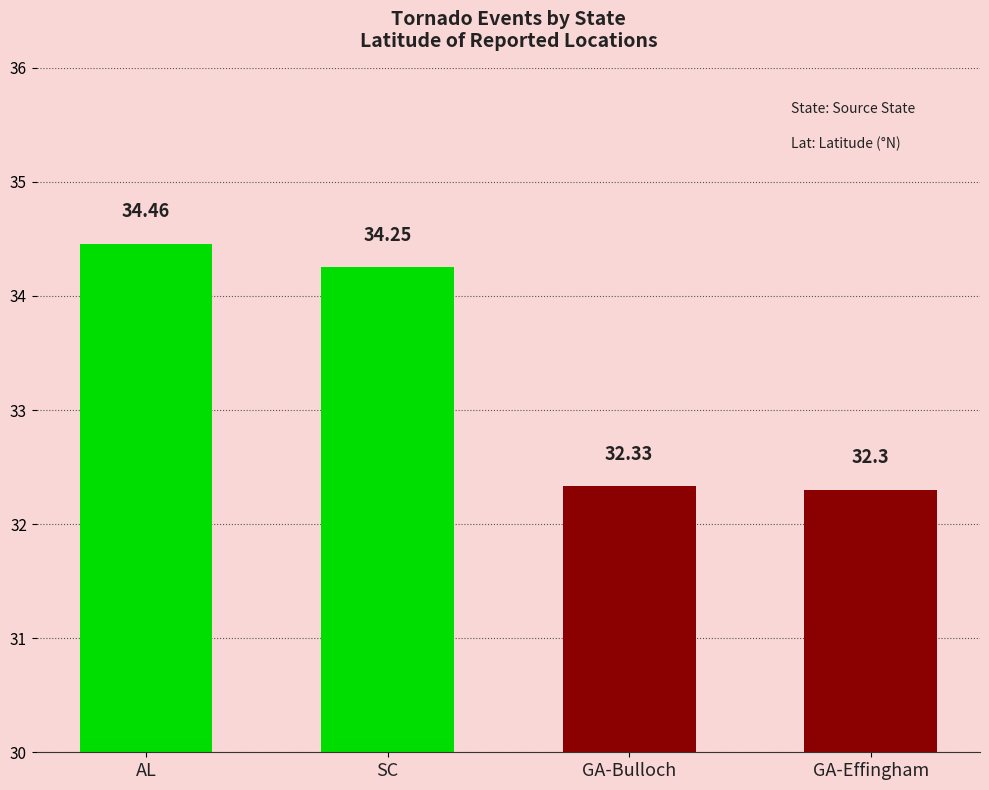

Count the number of categories in the chart.

4